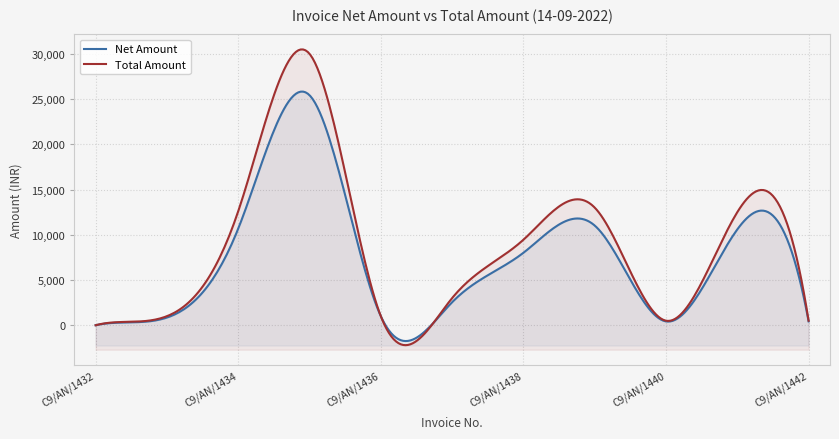

What are all the series names shown in the legend?

Net Amount, Total Amount